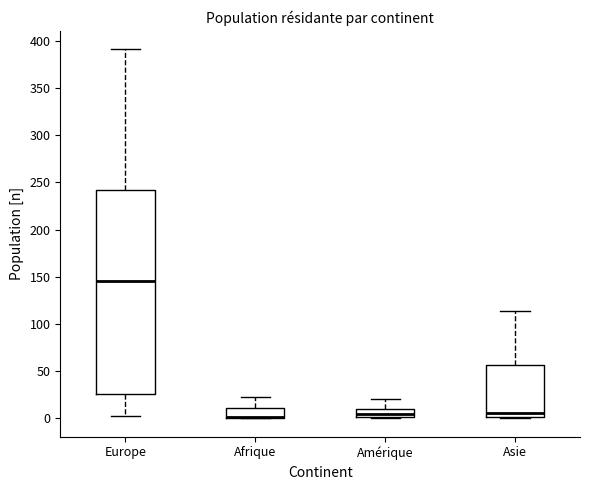

Reading left to right, transcribe this box plot: for each box, give where its median line is, the range the box spans, and where its two whiskers end, as read against the y-axis. The values are not printed on the chart, so give them approximately, as read against the axis.

Europe: median 145, box 25 to 240, whiskers 0 to 390
Afrique: median 0 (drawn on the box's lower edge), box 0 to 10, whiskers 0 to 25
Amérique: median 5, box 0 to 10, whiskers 0 to 20
Asie: median 5, box 0 to 55, whiskers 0 to 115